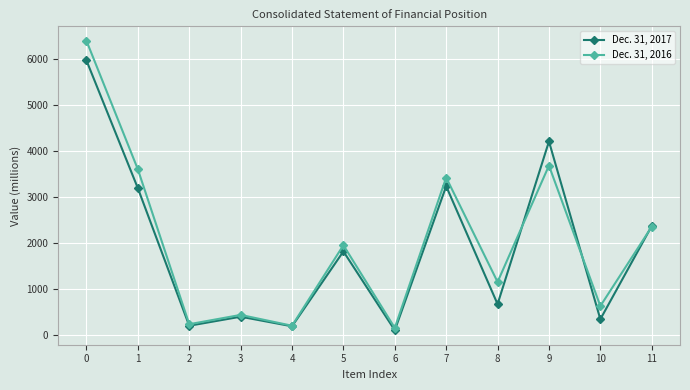

Is this an area chart (filled region under the line)?

No